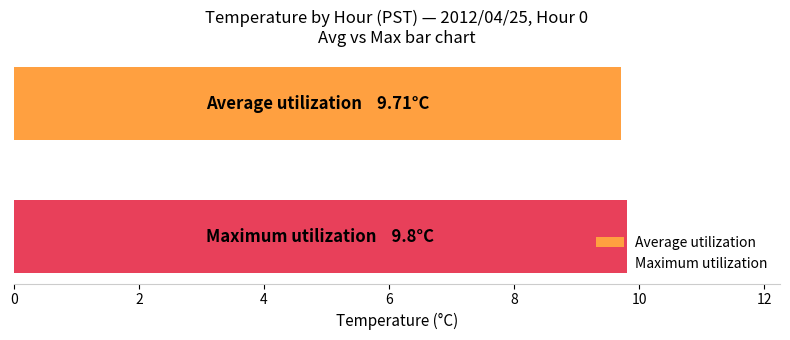

What is the greatest value displayed?

9.8